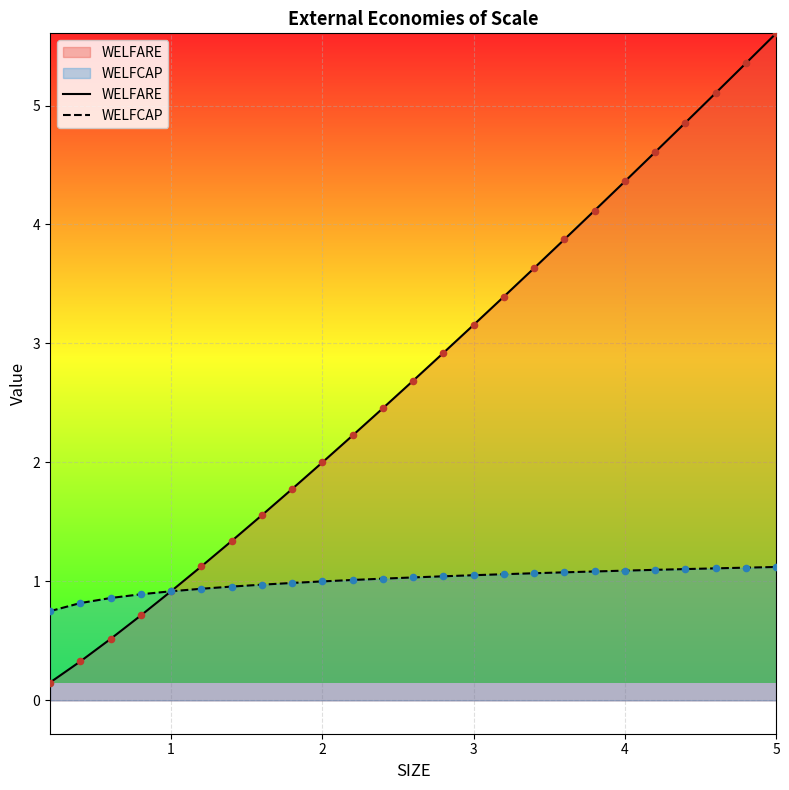

At which category is the sum across all series the highest?

5